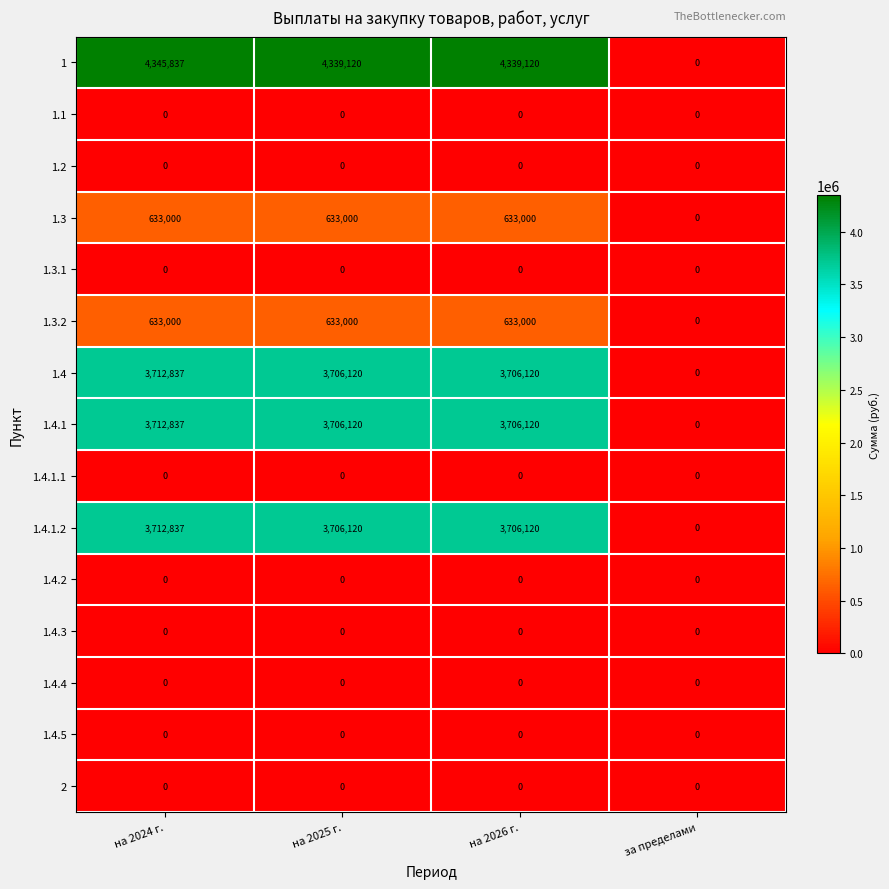

What is the difference between the highest and lowest values at на 2026 г.?

4339120